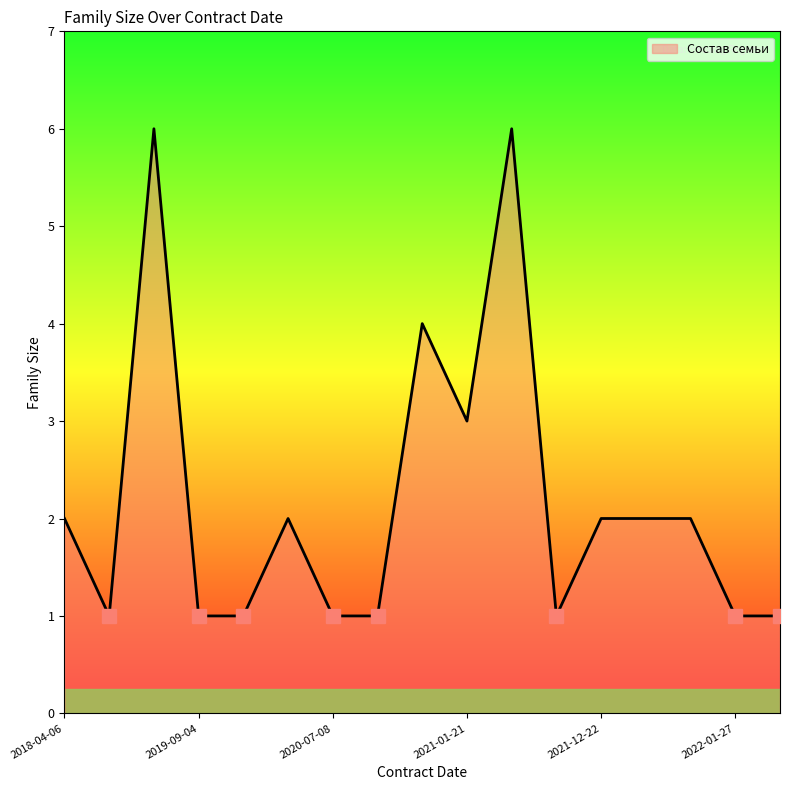

How many lines are shown in the chart?

1